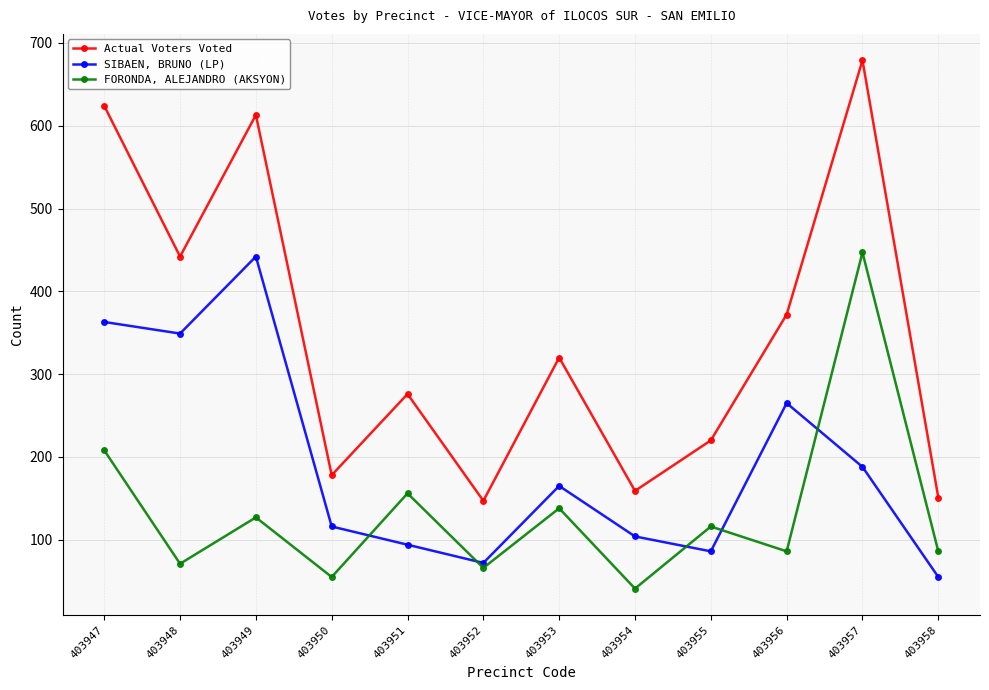

At how many categories does at least one series exceed 42?

12